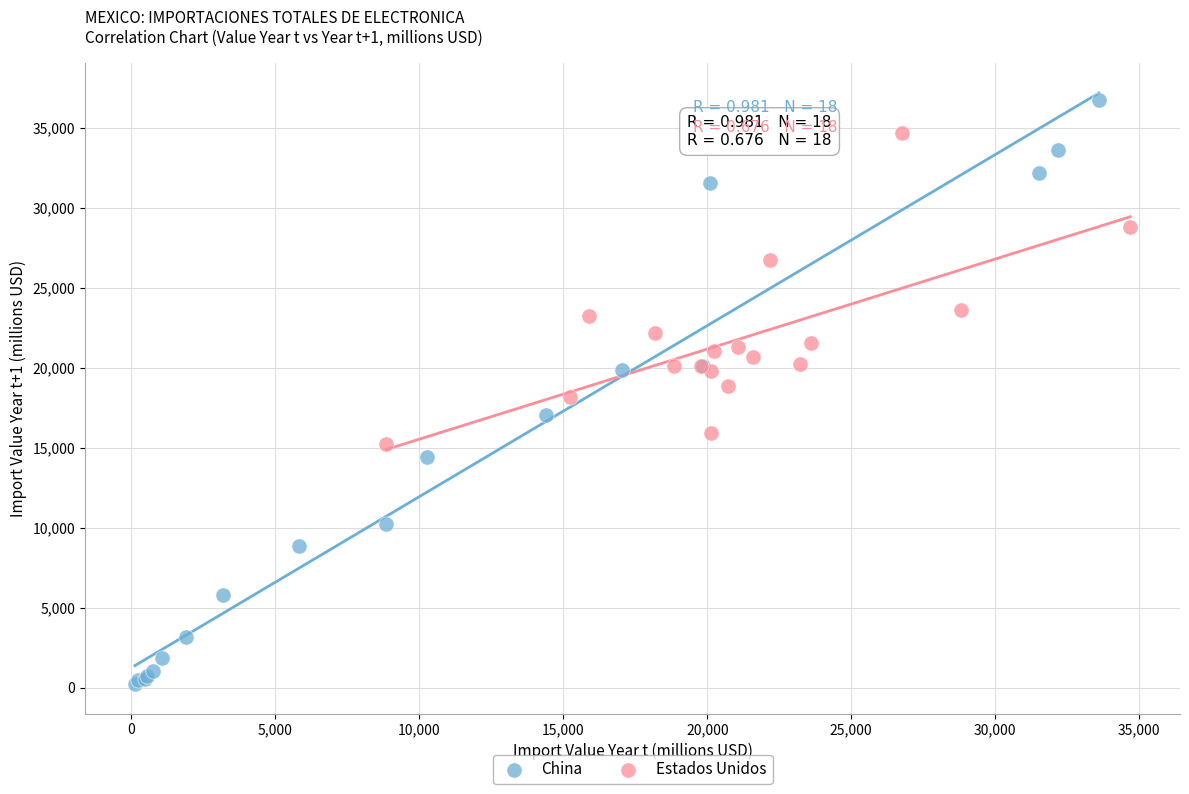

Which series reaches the minimum Y coordinate?

China